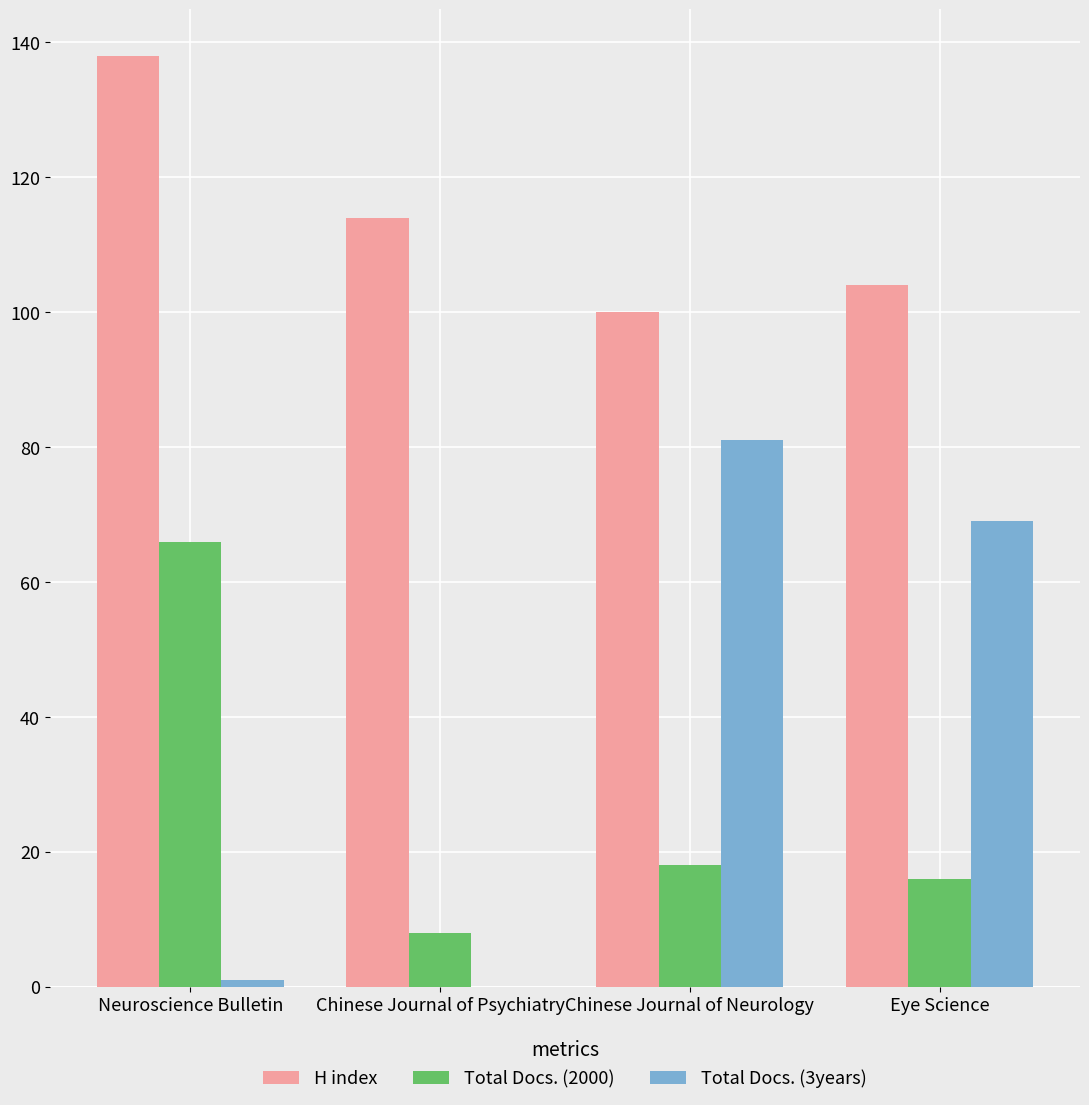

Reading left to right, extract all data points from this chart.

H index: 138	114	100	104
Total Docs. (2000): 66	8	18	16
Total Docs. (3years): 1	0	81	69